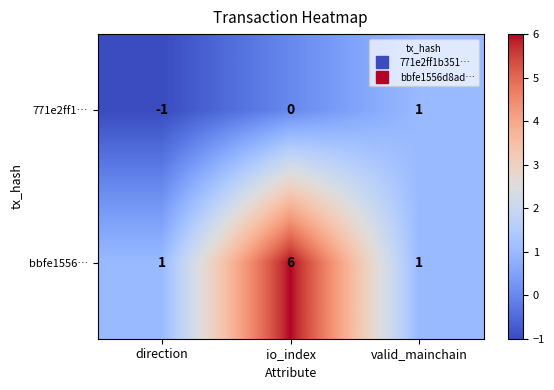

At how many categories does at least one series exceed 0?

3